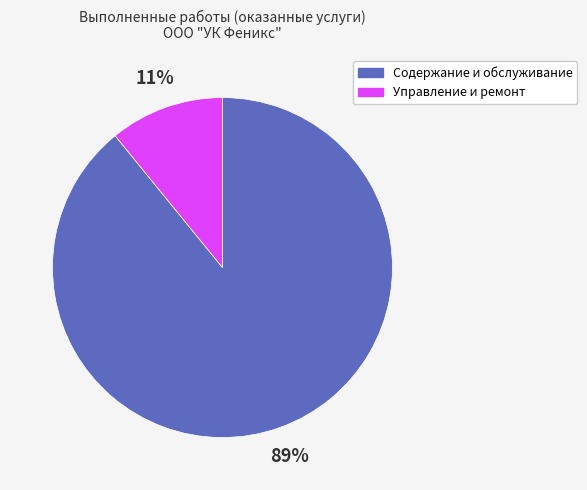

Does any single category account for the majority?

Yes